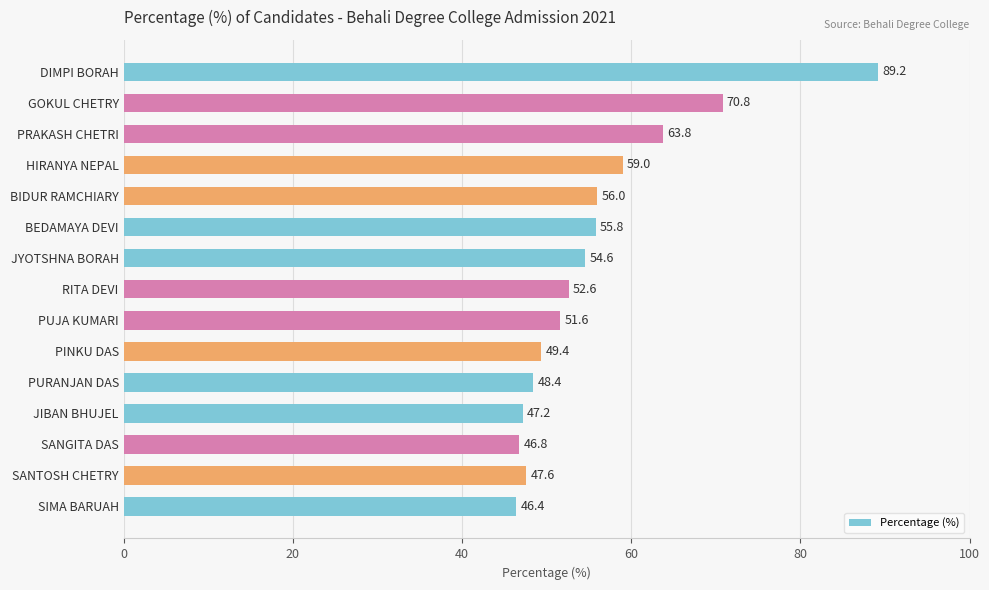

List the labels in order of value, smallest first.

SIMA BARUAH, SANGITA DAS, JIBAN BHUJEL, SANTOSH CHETRY, PURANJAN DAS, PINKU DAS, PUJA KUMARI, RITA DEVI, JYOTSHNA BORAH, BEDAMAYA DEVI, BIDUR RAMCHIARY, HIRANYA NEPAL, PRAKASH CHETRI, GOKUL CHETRY, DIMPI BORAH